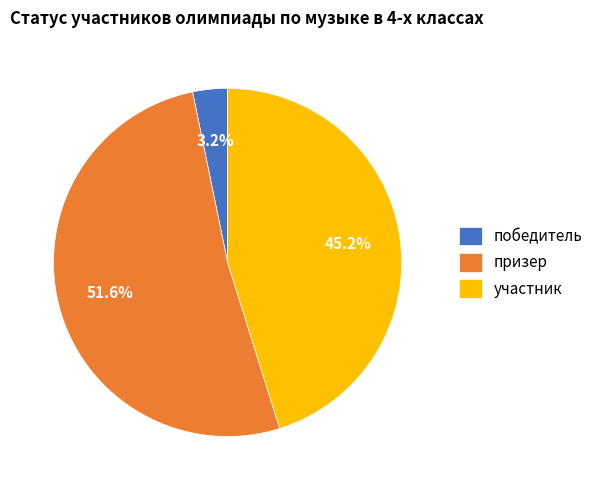

Does победитель represent more than half of the total?

No